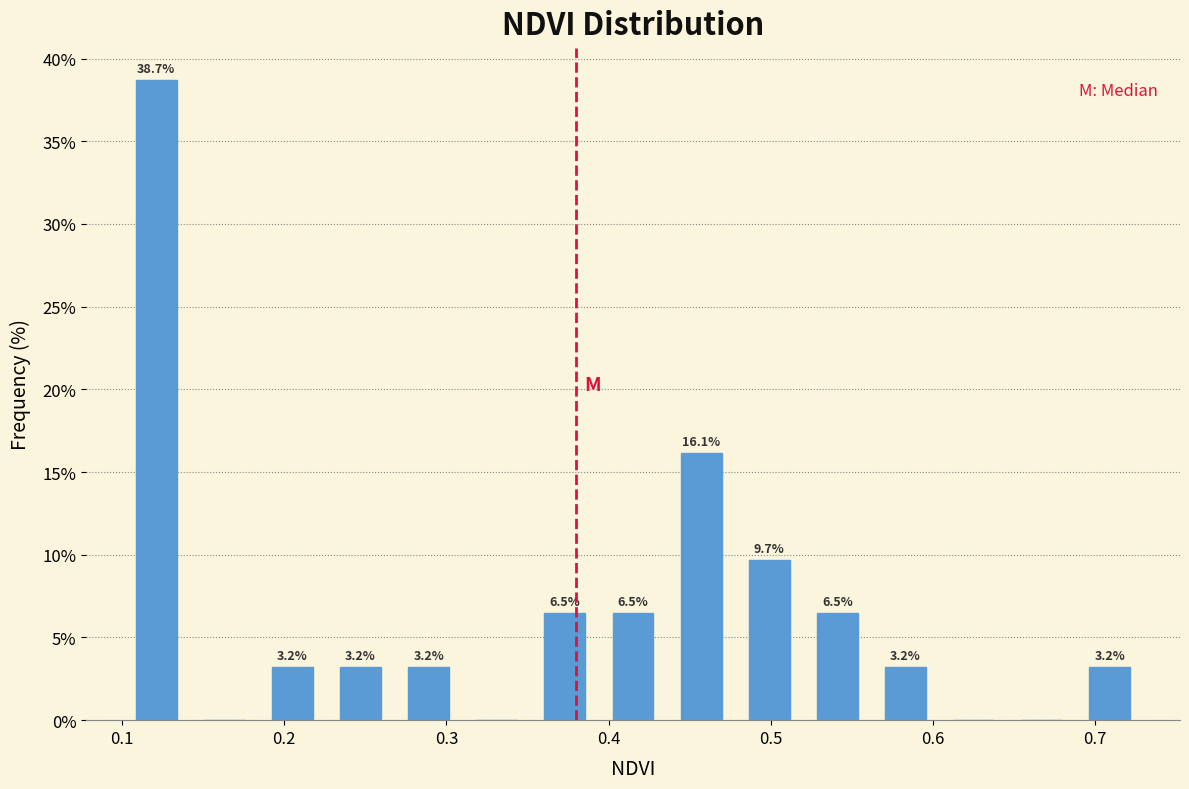

Over which range of the x-axis is the bar tallest?

0.100 to 0.142